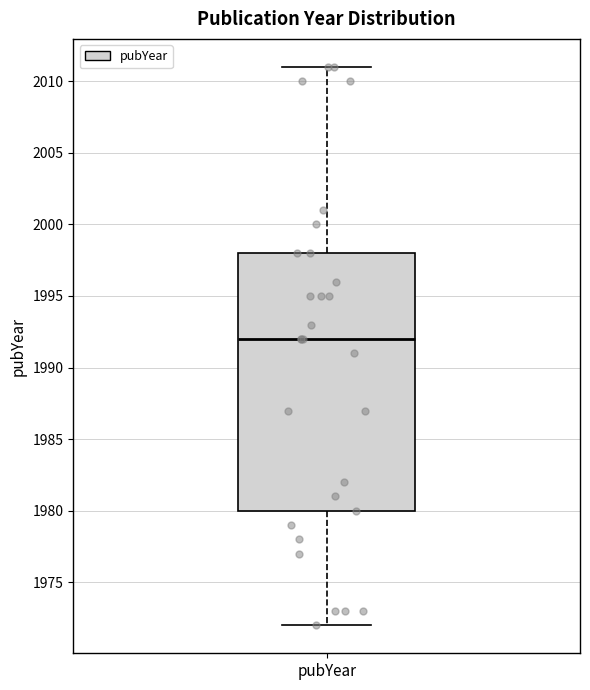

Transcribe this box plot: give where the median line is, the range the box spans, and where the two whiskers end, as read against the y-axis. The values are not printed on the chart, so give them approximately, as read against the axis.

median 1992, box 1980 to 1998, whiskers 1972 to 2011